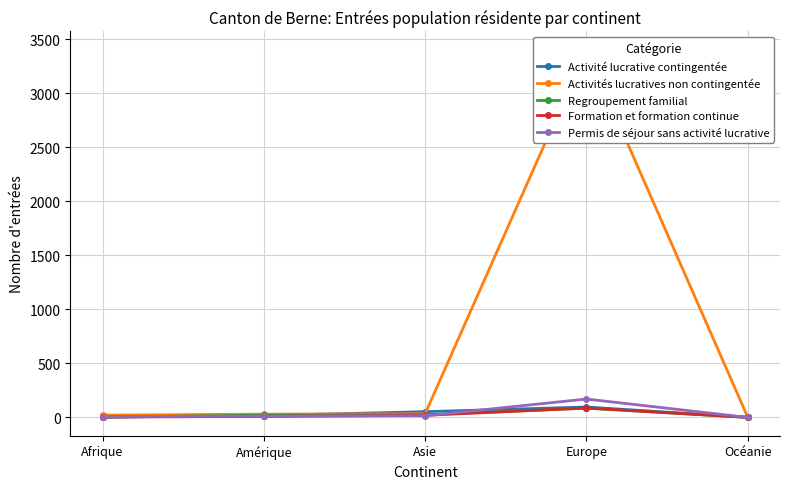

Reading left to right, transcribe all the data shown in this chart.

Activité lucrative contingentée: Afrique=4	Amérique=17	Asie=53	Europe=96	Océanie=1
Activités lucratives non contingentée: Afrique=21	Amérique=30	Asie=34	Europe=3404	Océanie=2
Regroupement familial: Afrique=1	Amérique=21	Asie=25	Europe=85	Océanie=0
Formation et formation continue: Afrique=3	Amérique=9	Asie=19	Europe=87	Océanie=0
Permis de séjour sans activité lucrative: Afrique=7	Amérique=12	Asie=15	Europe=170	Océanie=0